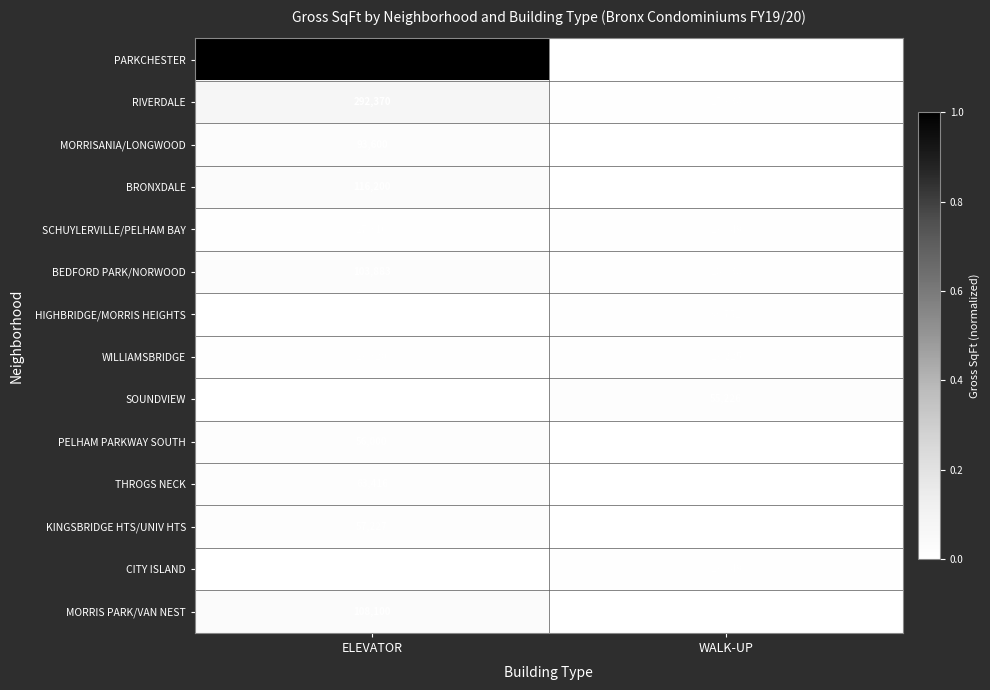

Reading left to right, what are all the values shown in this chart?

PARKCHESTER: 3801490	0
RIVERDALE: 292370	15934
MORRISANIA/LONGWOOD: 93600	7745
BRONXDALE: 116200	0
SCHUYLERVILLE/PELHAM BAY: 27316	19649
BEDFORD PARK/NORWOOD: 103883	16638
HIGHBRIDGE/MORRIS HEIGHTS: 0	33752
WILLIAMSBRIDGE: 29320	19225
SOUNDVIEW: 0	55226
PELHAM PARKWAY SOUTH: 56000	0
THROGS NECK: 63416	0
KINGSBRIDGE HTS/UNIV HTS: 57227	0
CITY ISLAND: 0	19649
MORRIS PARK/VAN NEST: 108100	0